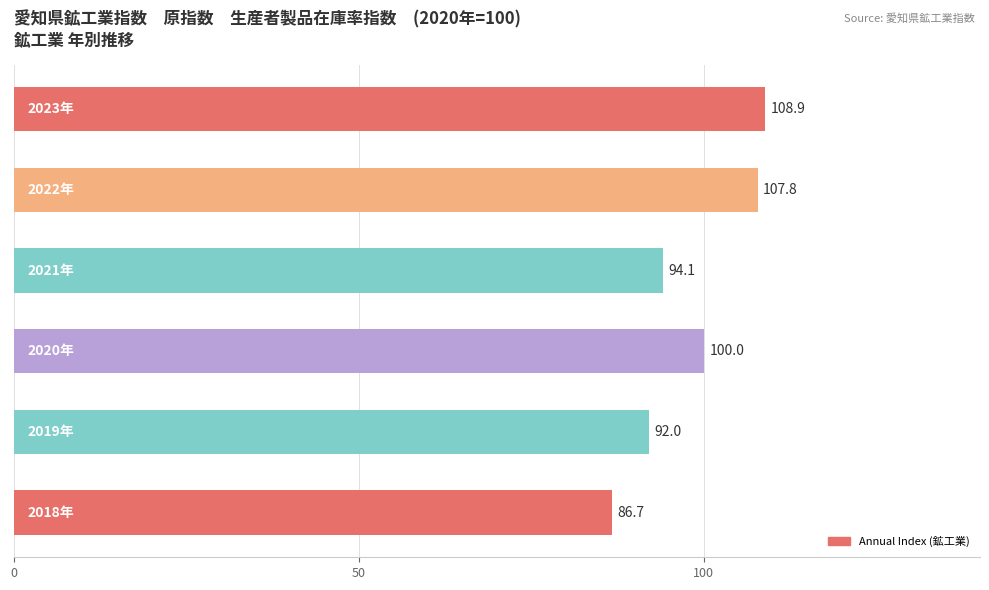

What is the difference between the maximum and minimum values?

22.2